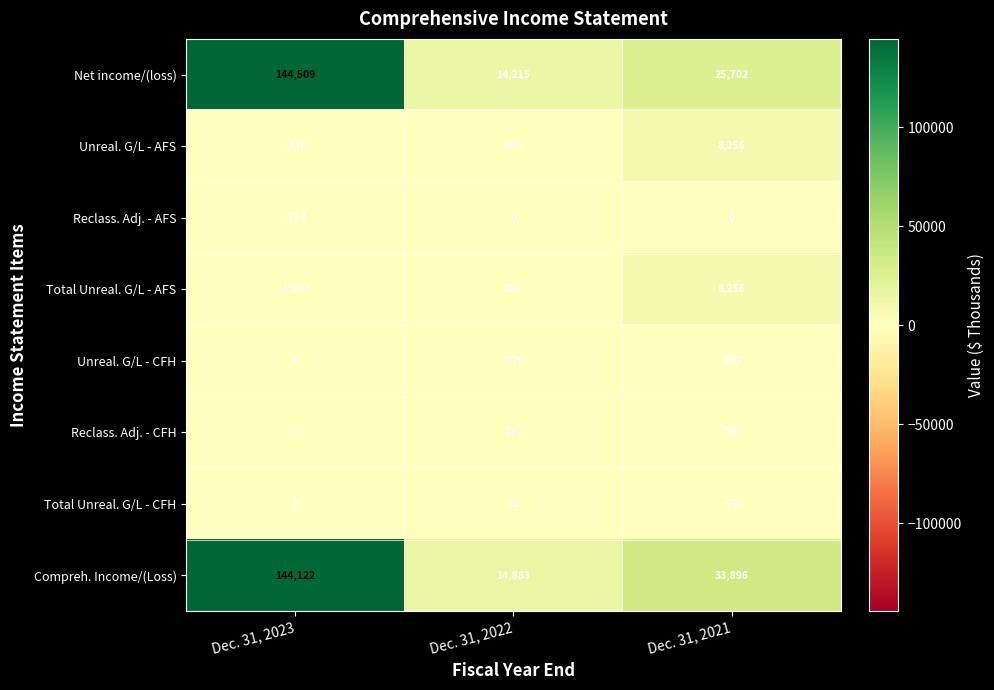

What is the sum of all Unreal. G/L - CFH values?

-1072